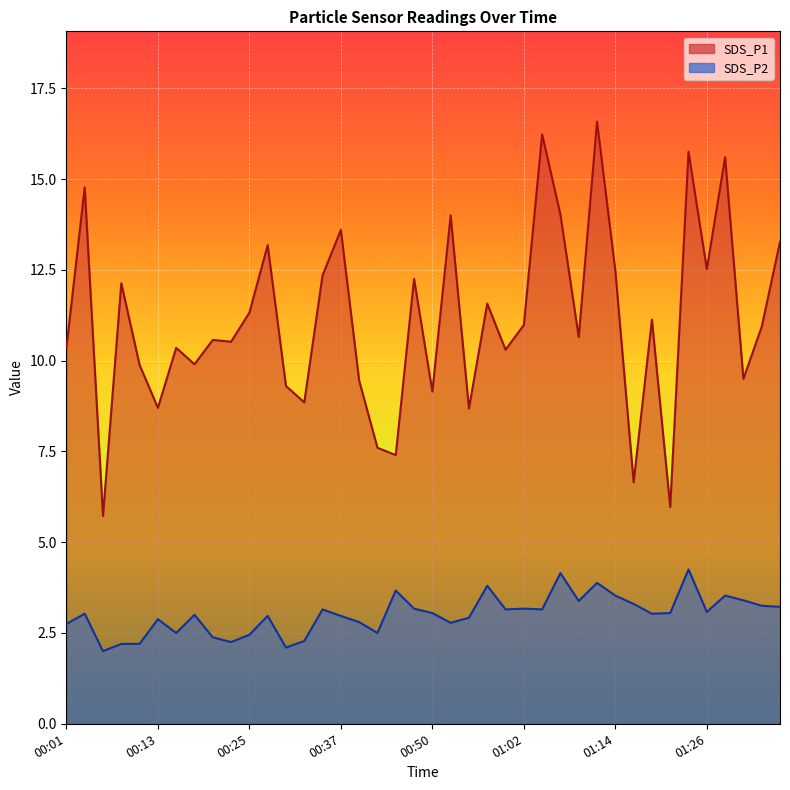

The SDS_P2 series shows 3.4 at 01:09. True or false?

True